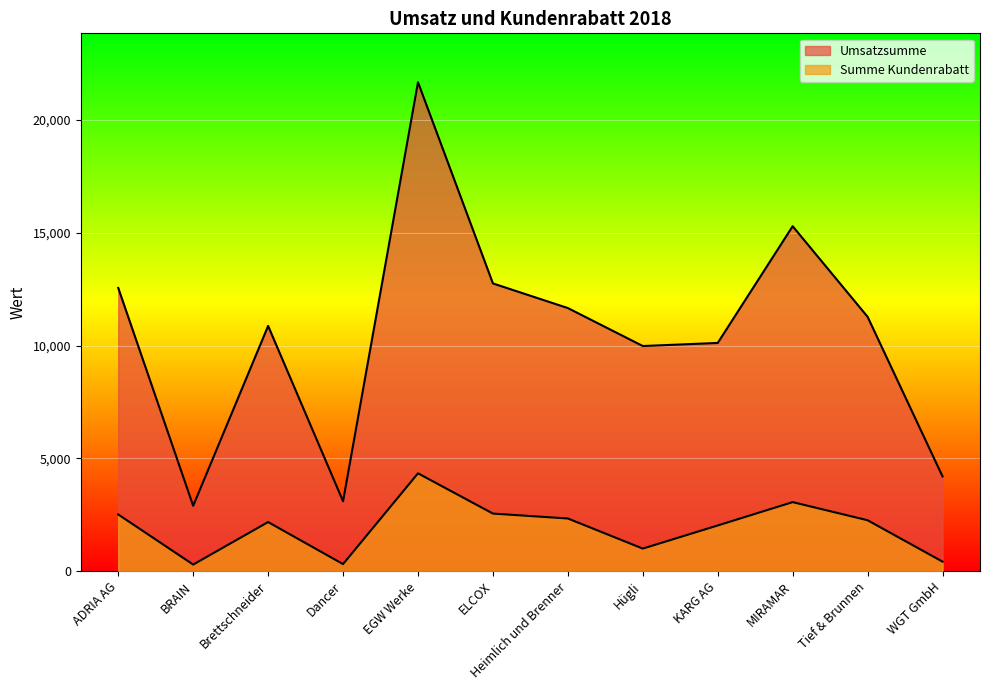

At which category does the chart reach its peak across all series?

EGW Werke